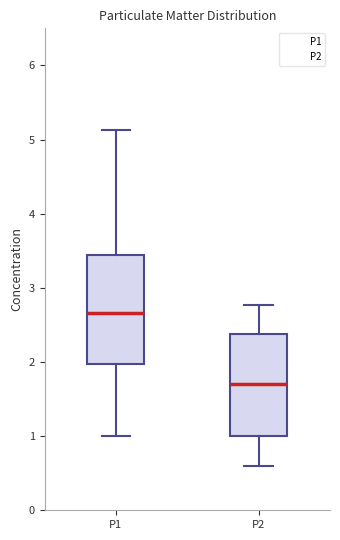

Where does the median line of the box for P2 sit on the y-axis? The values are not printed on the chart, so give them approximately, as read against the axis.

1.7